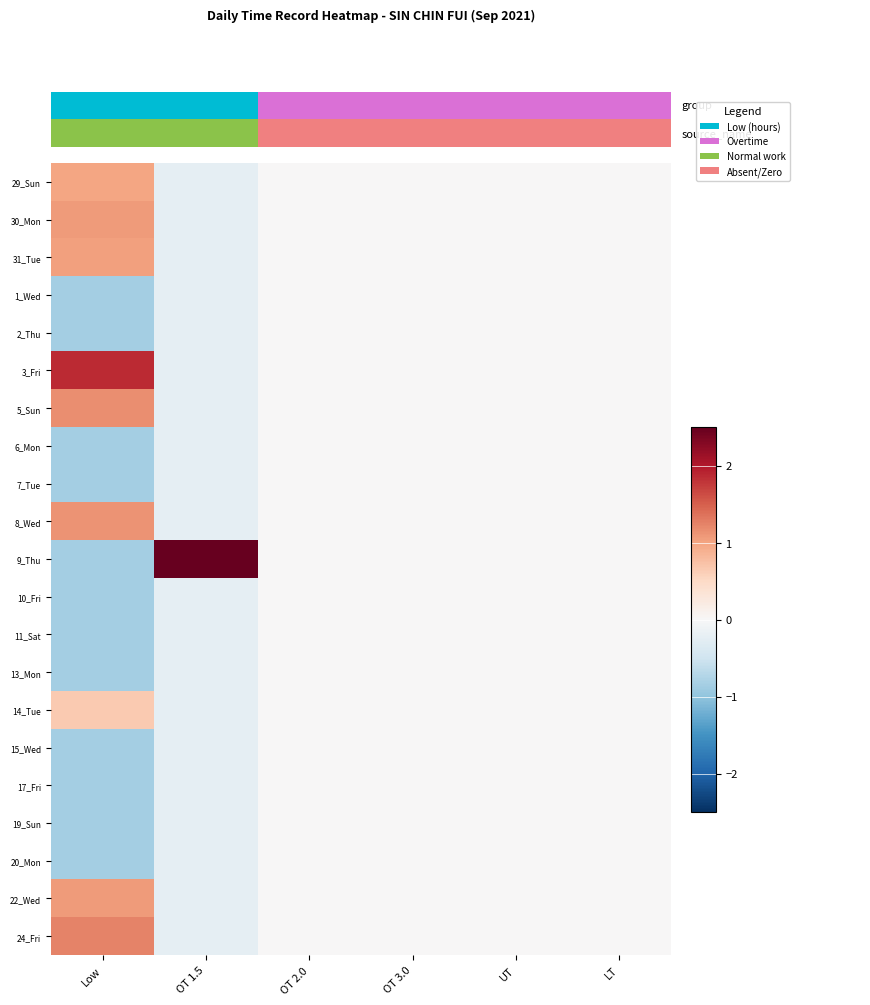

How many data points in 6_Mon are less than 0?

2